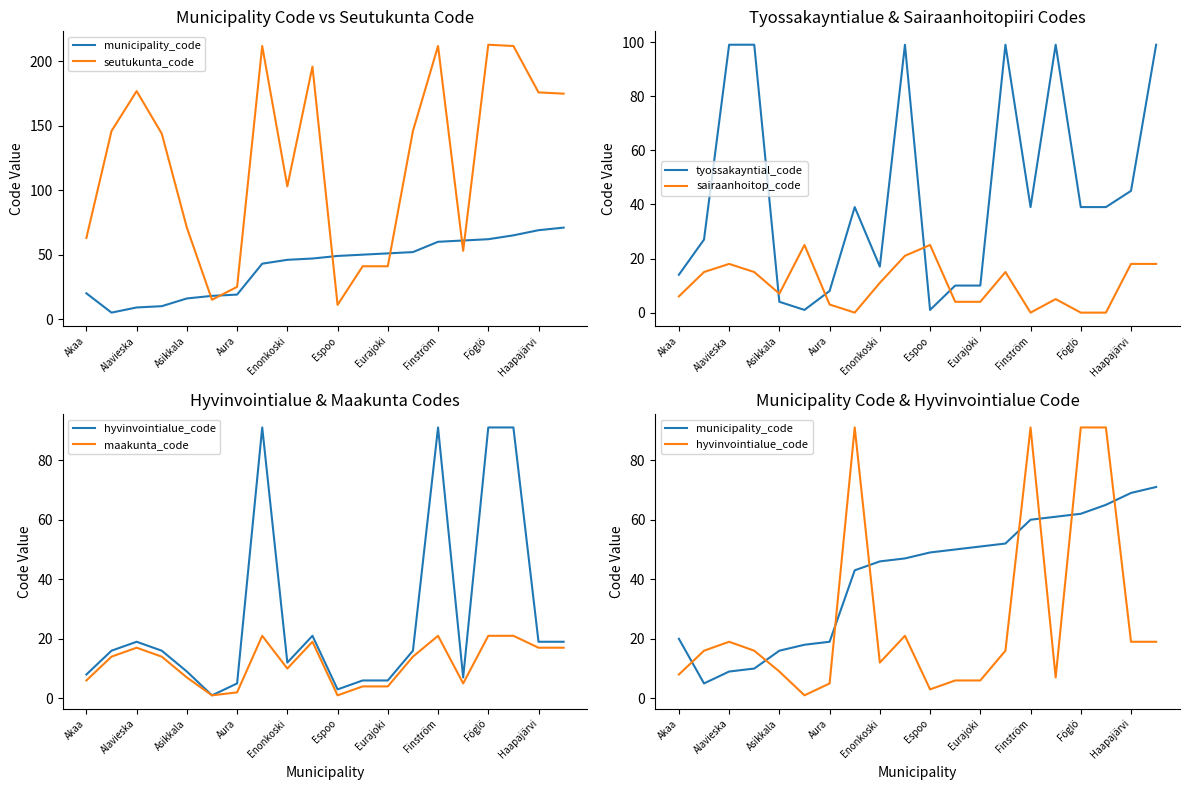

What value does the maakunta_code series have at Akaa?

6